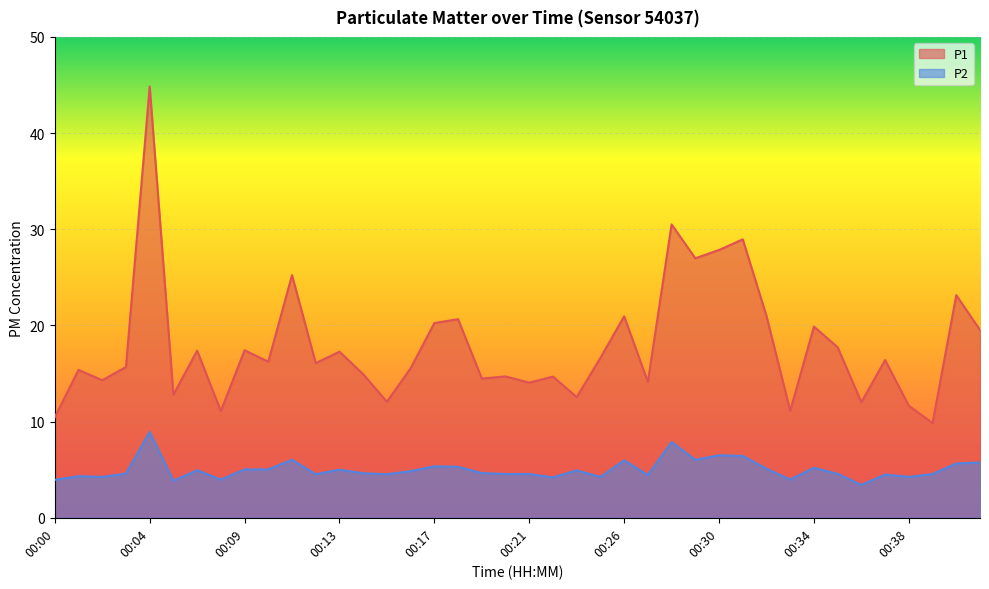

Does the chart display data point markers on the line(s)?

No